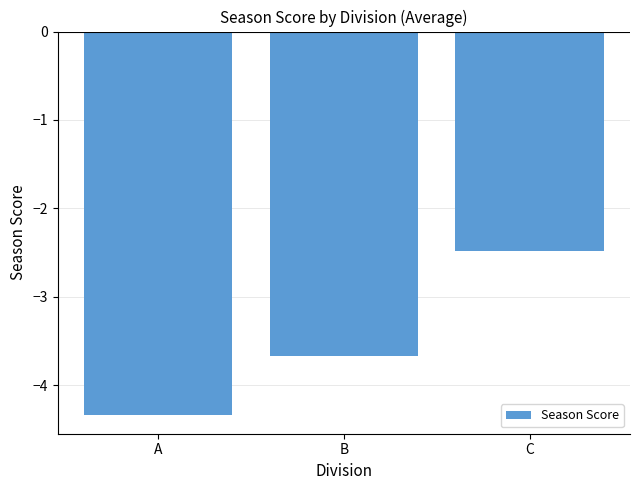

What is the difference between the values at C and A?

1.8